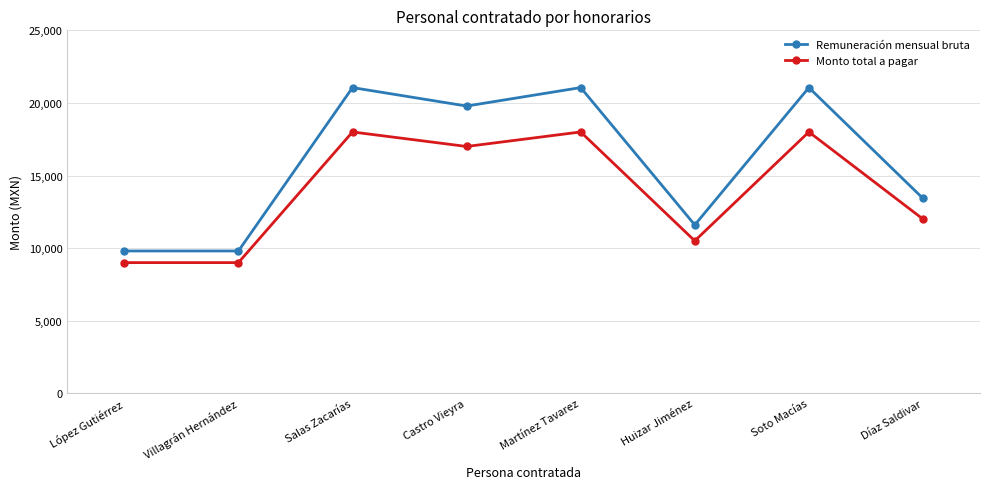

Rank the series at Castro Vieyra from lowest to highest value.

Monto total a pagar, Remuneración mensual bruta